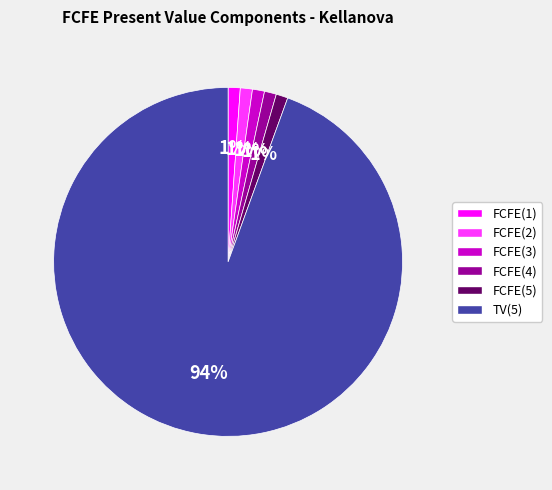

The FCFE(4) slice represents 15% of the pie. True or false?

False